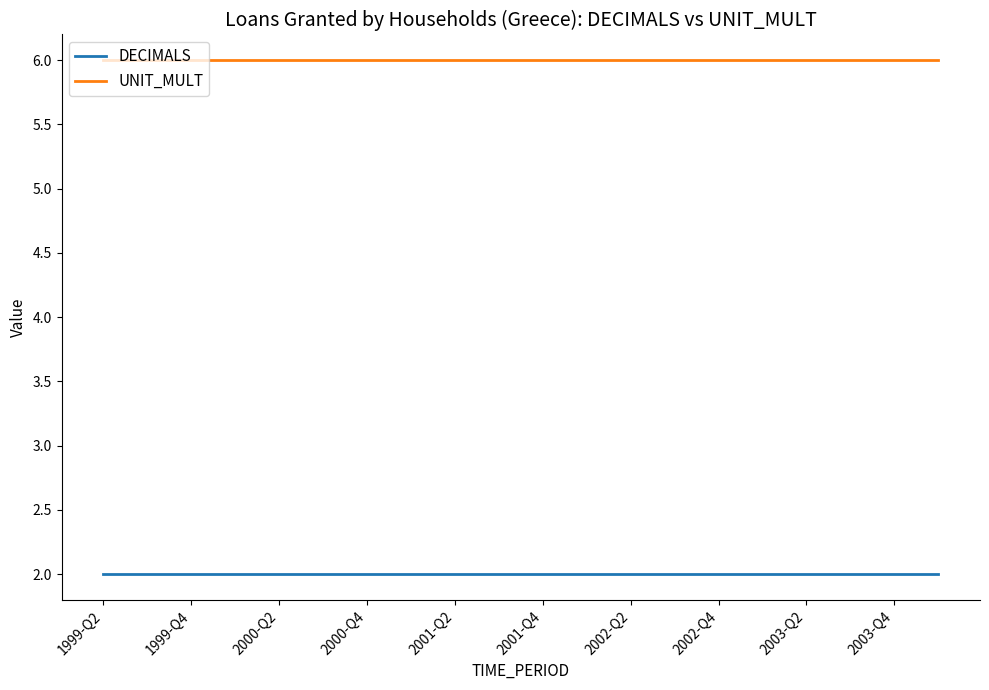

True or false: DECIMALS and UNIT_MULT cross at least once.

False